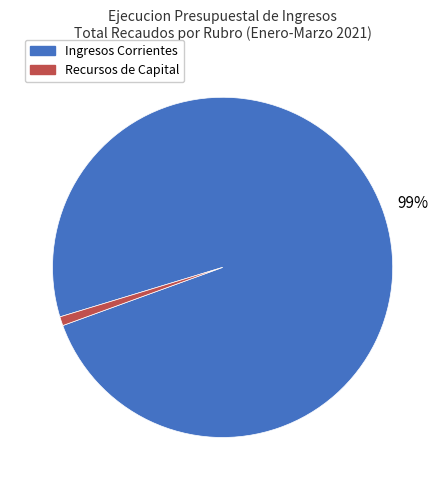

True or false: Ingresos Corrientes accounts for 99% of the total.

True